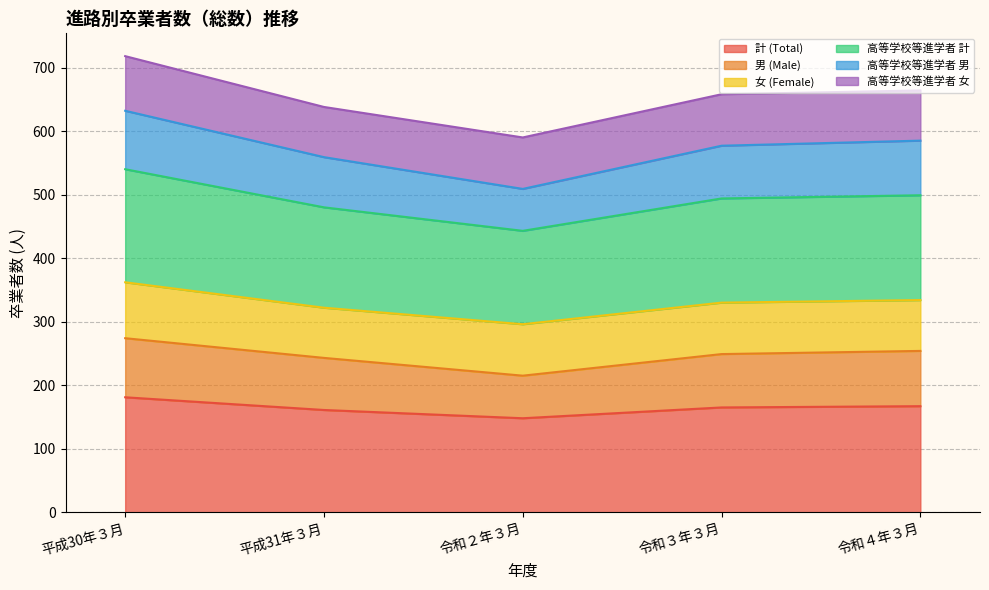

List the labels in order of 男 (Male) value, smallest first.

令和２年３月, 平成31年３月, 令和３年３月, 令和４年３月, 平成30年３月